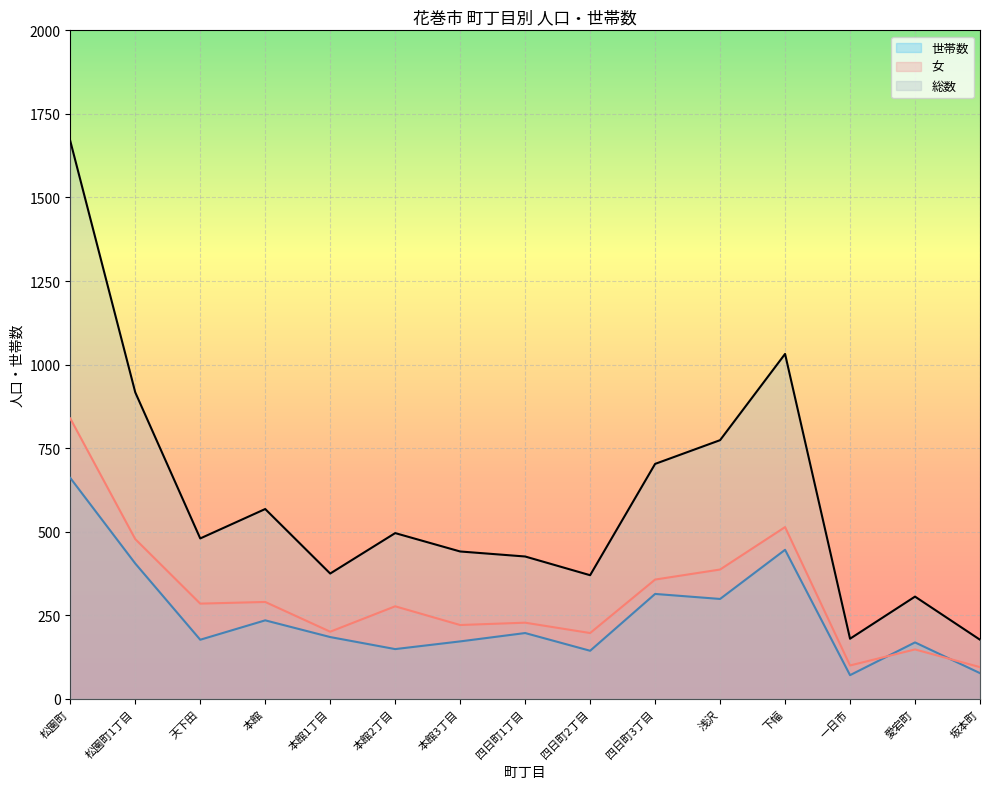

How many interior local peaks does the 総数 series have?

4